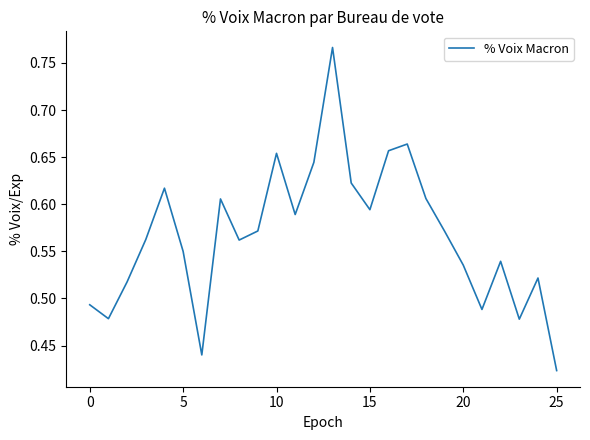

How many interior local valleys (lower than both neighbors) does the data have?

7